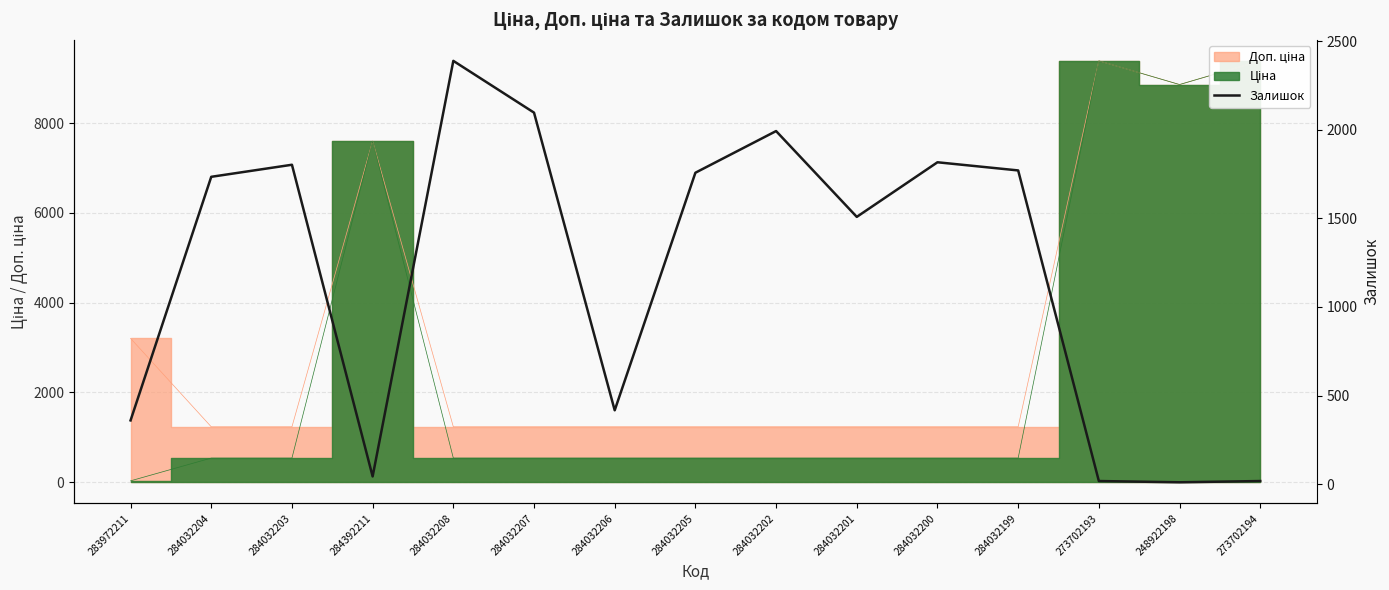

What value does the data have at 284032202, to the nearest 50?

2000